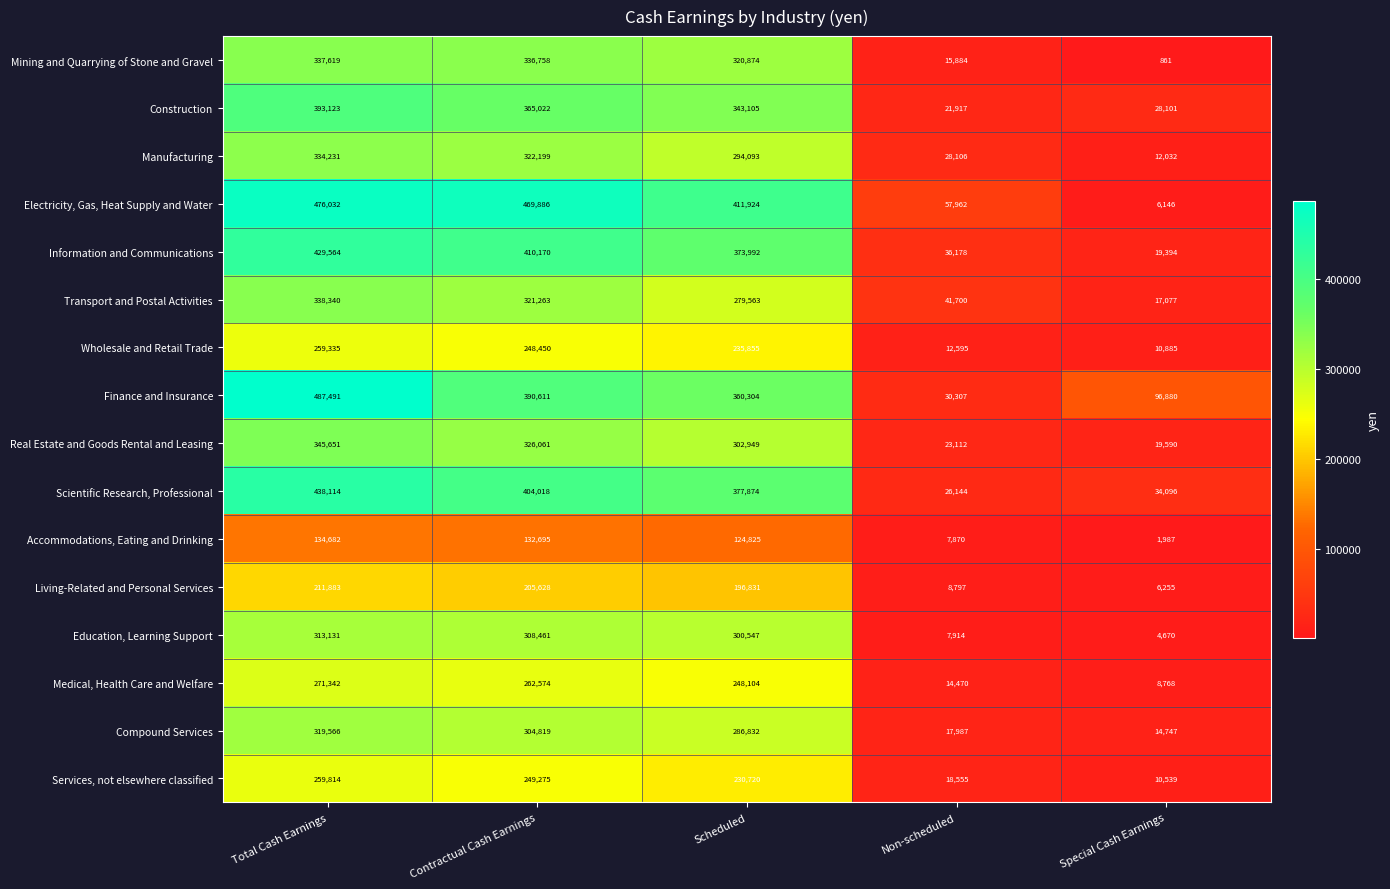

Count the number of data series in this chart.

16